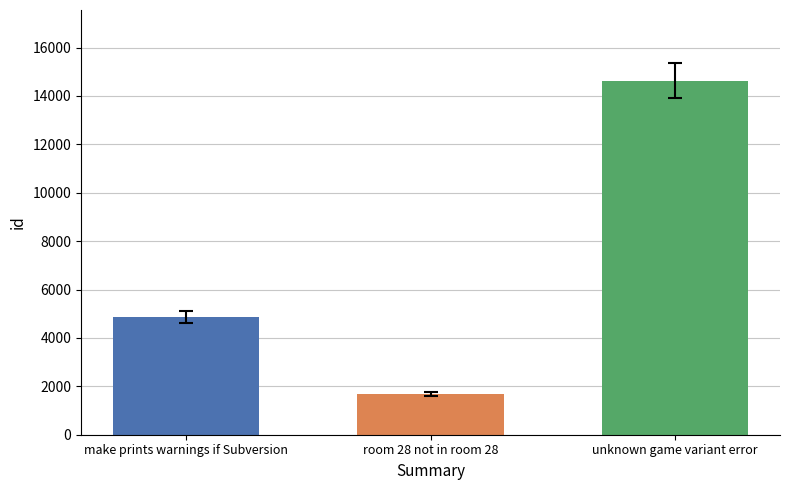

What is the spread (max minus min) of values at room 28 not in room 28?

12938